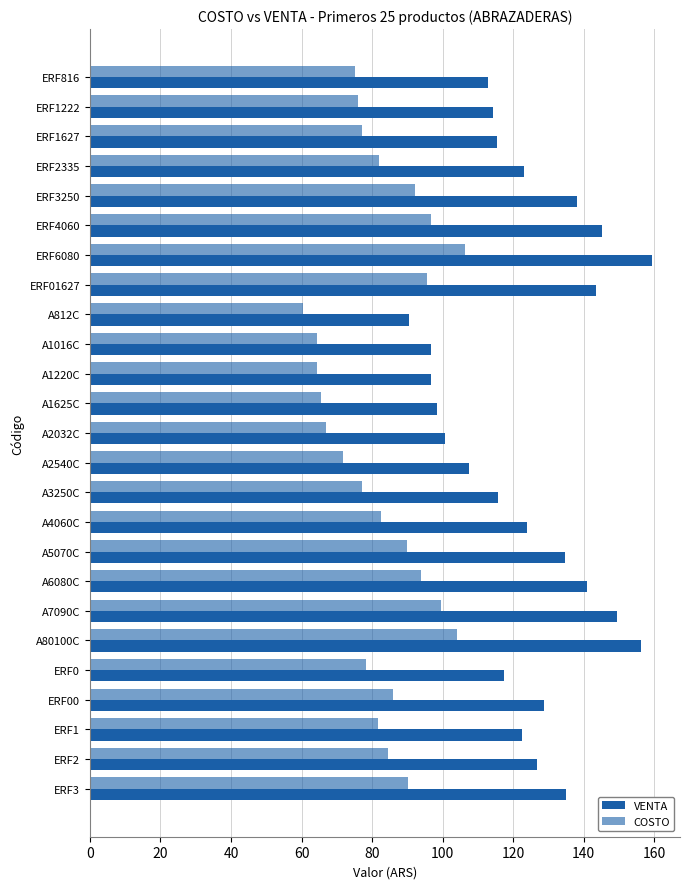

Reading right to left, what are all the values shown in this chart?

VENTA: 135.0	126.7	122.6	128.7	117.5	156.2	149.3	140.8	134.7	123.9	115.7	107.5	100.6	98.3	96.7	96.7	90.5	143.5	159.3	145.1	138.1	123.0	115.5	114.2	112.9
COSTO: 90.0	84.5	81.7	85.8	78.3	104.1	99.5	93.9	89.8	82.6	77.1	71.6	67.1	65.6	64.5	64.5	60.3	95.7	106.2	96.7	92.0	82.0	77.0	76.1	75.2